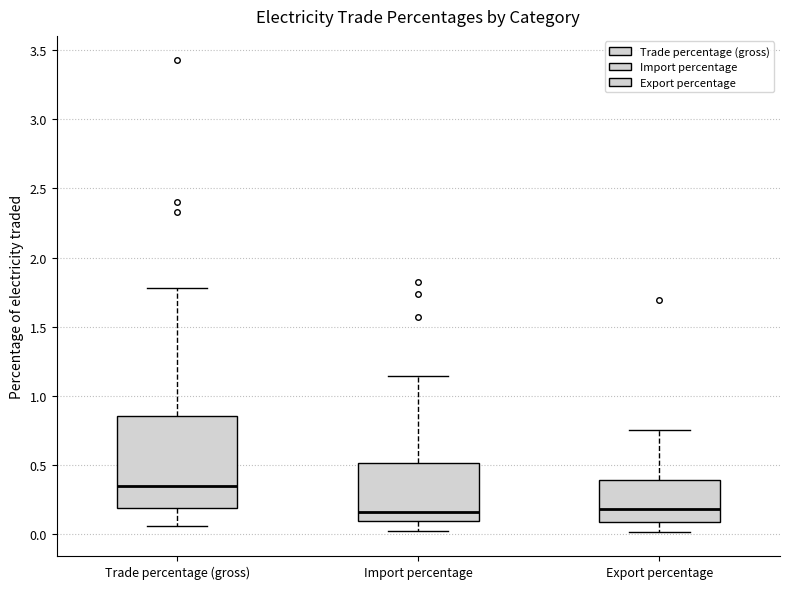

Which box is the tallest, from its lower edge to its upper edge?

Trade percentage (gross)